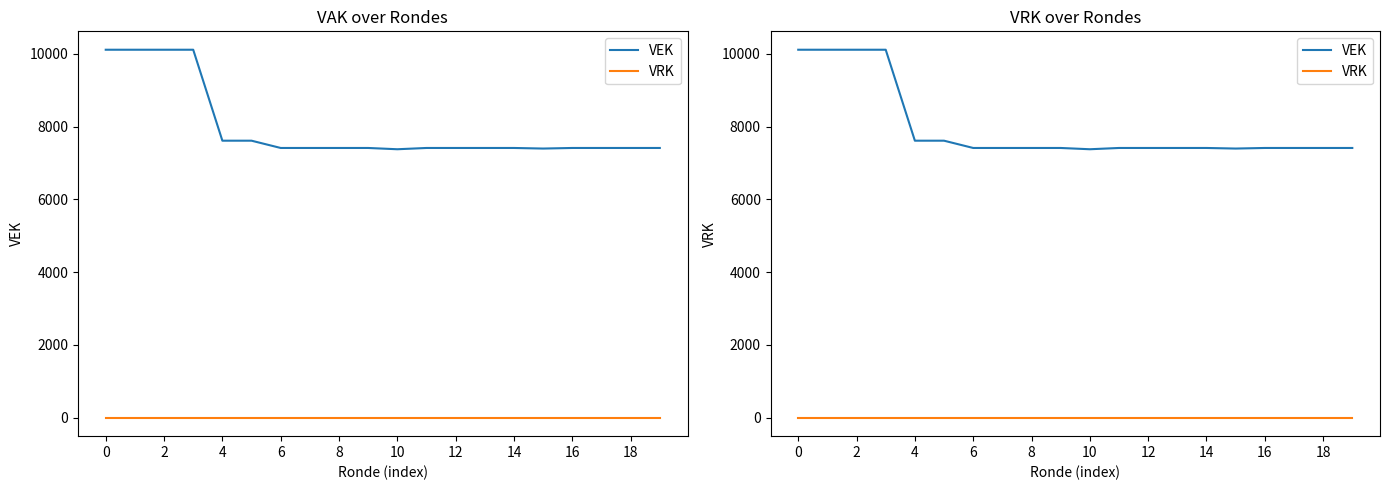

At which label does VEK reach its minimum?

10